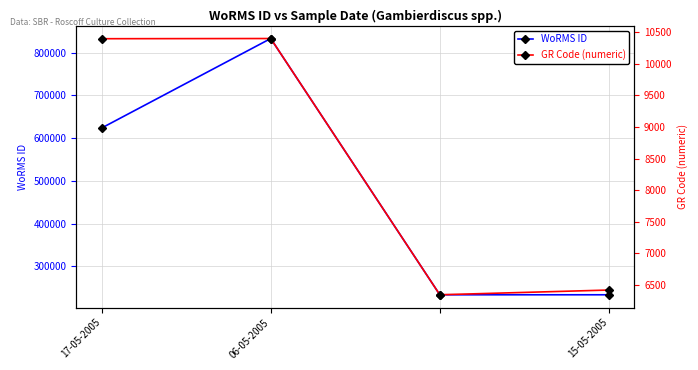

How many values in the WoRMS ID series exceed 623628?

1